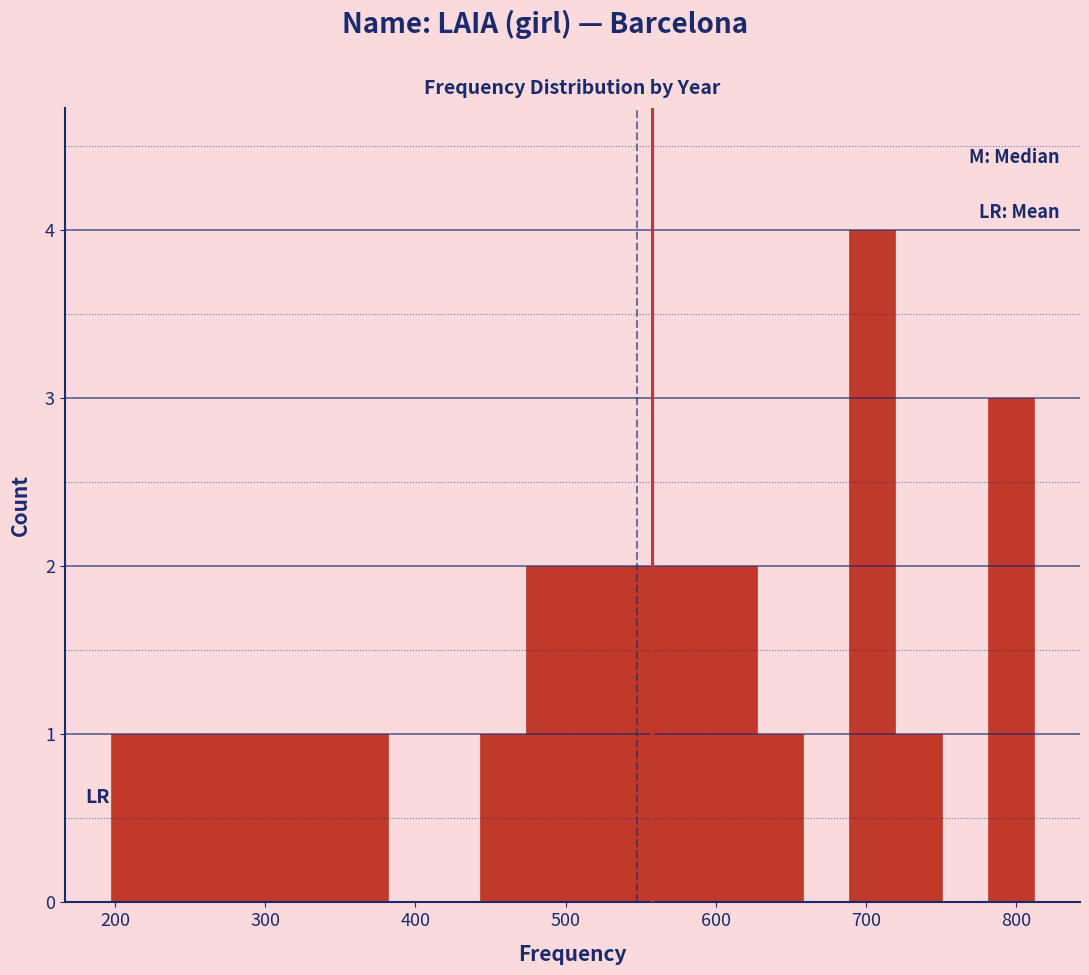

Read against the x-axis, roughly where is the centre of the tallest bar?

700